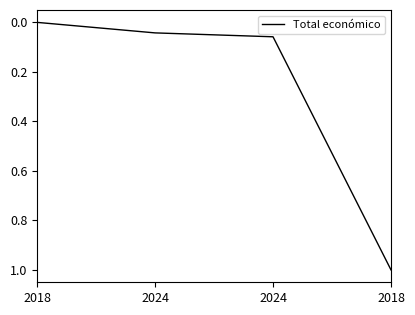

How many categories are shown in the chart?

4